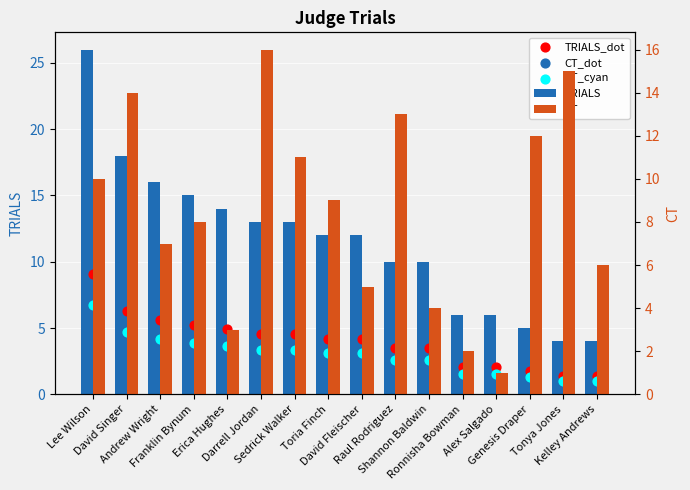

Is the value of CT_dot at Andrew Wright greater than the value of CT_cyan at Ronnisha Bowman?

Yes